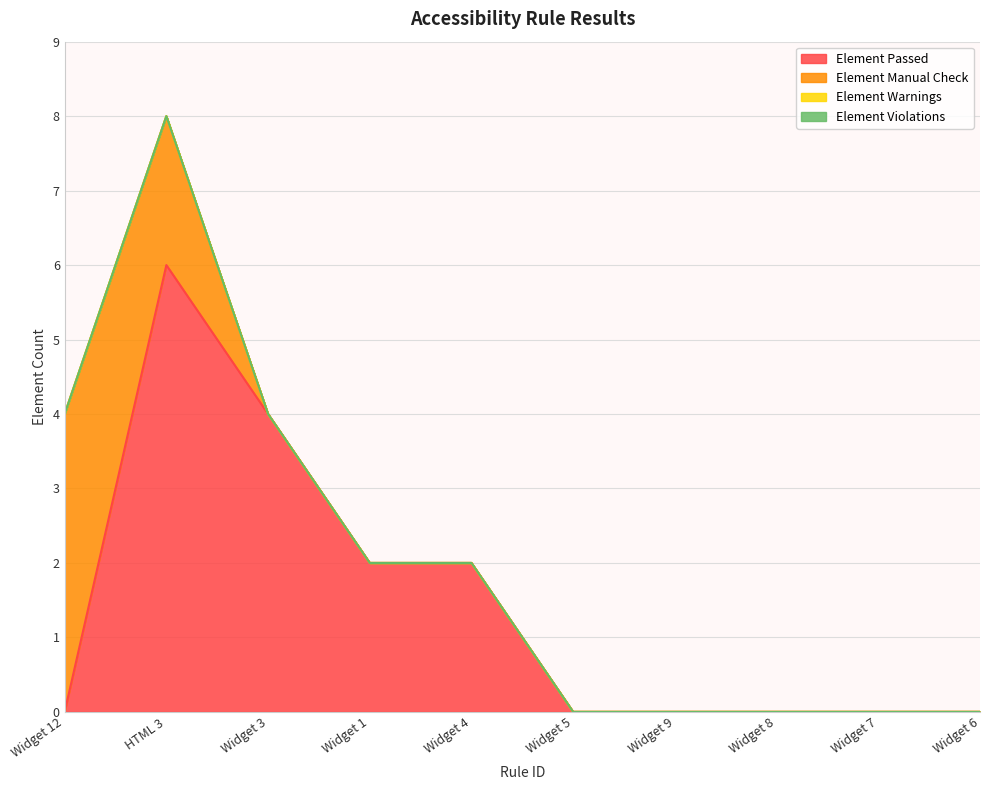

What is the label of the 3rd point from the right?

Widget 8